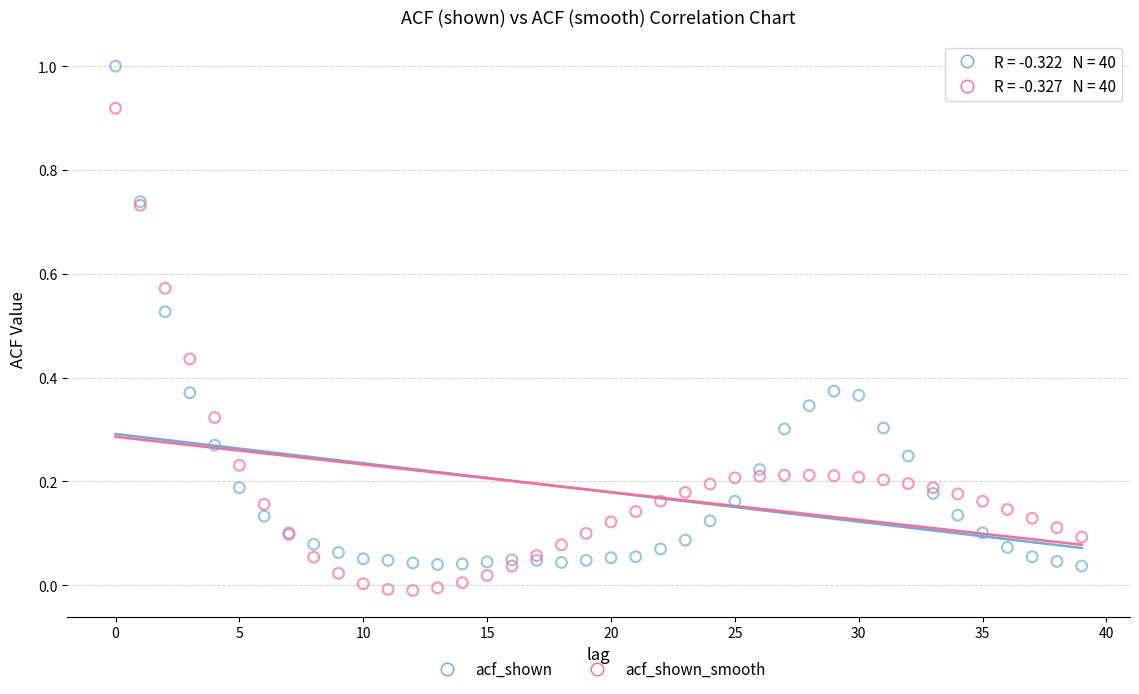

Which series has the largest Y range (max minus min)?

acf_shown